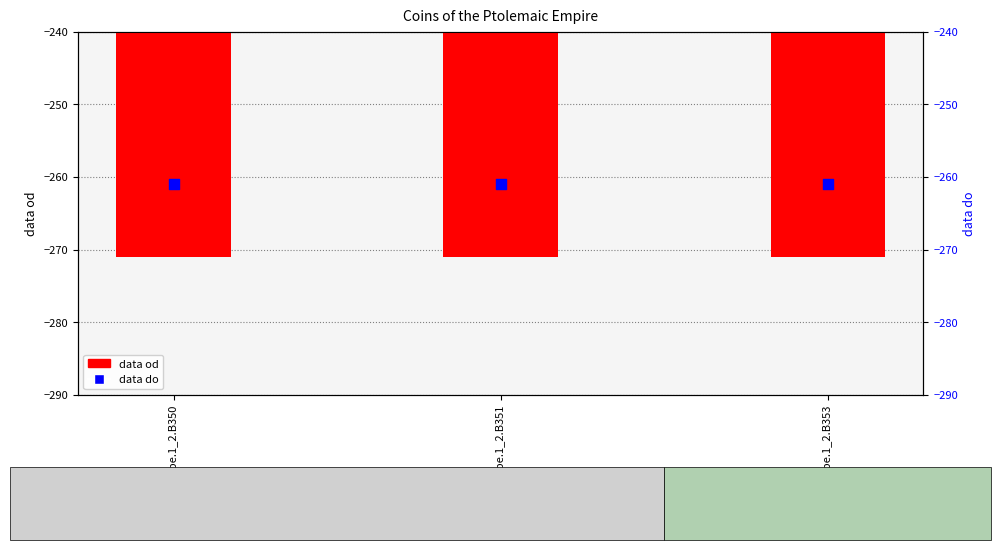

Which series has the largest total across all categories?

data do